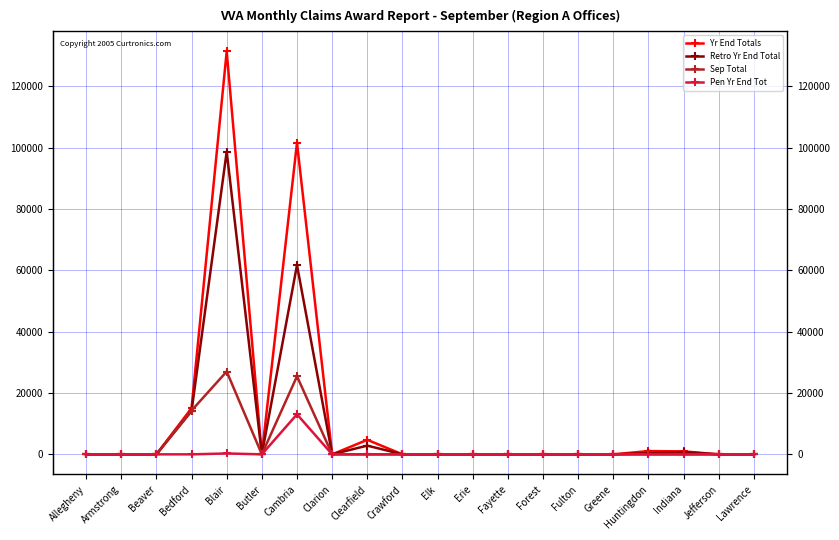

What is the greatest value displayed?

131388